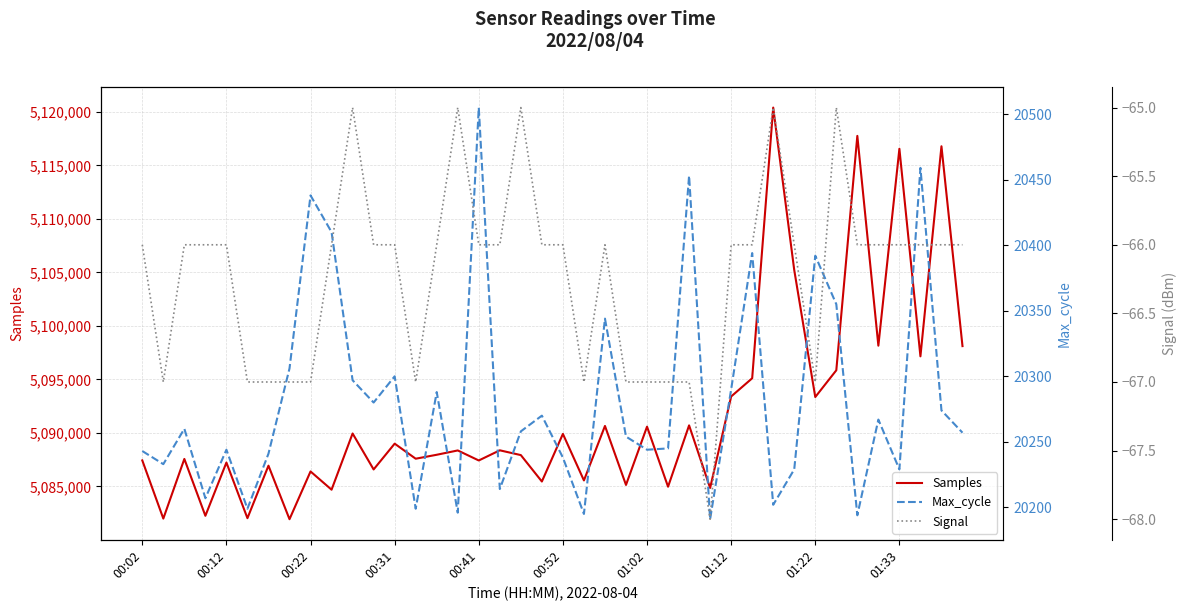

Between 18 and 29, which is larger?

29